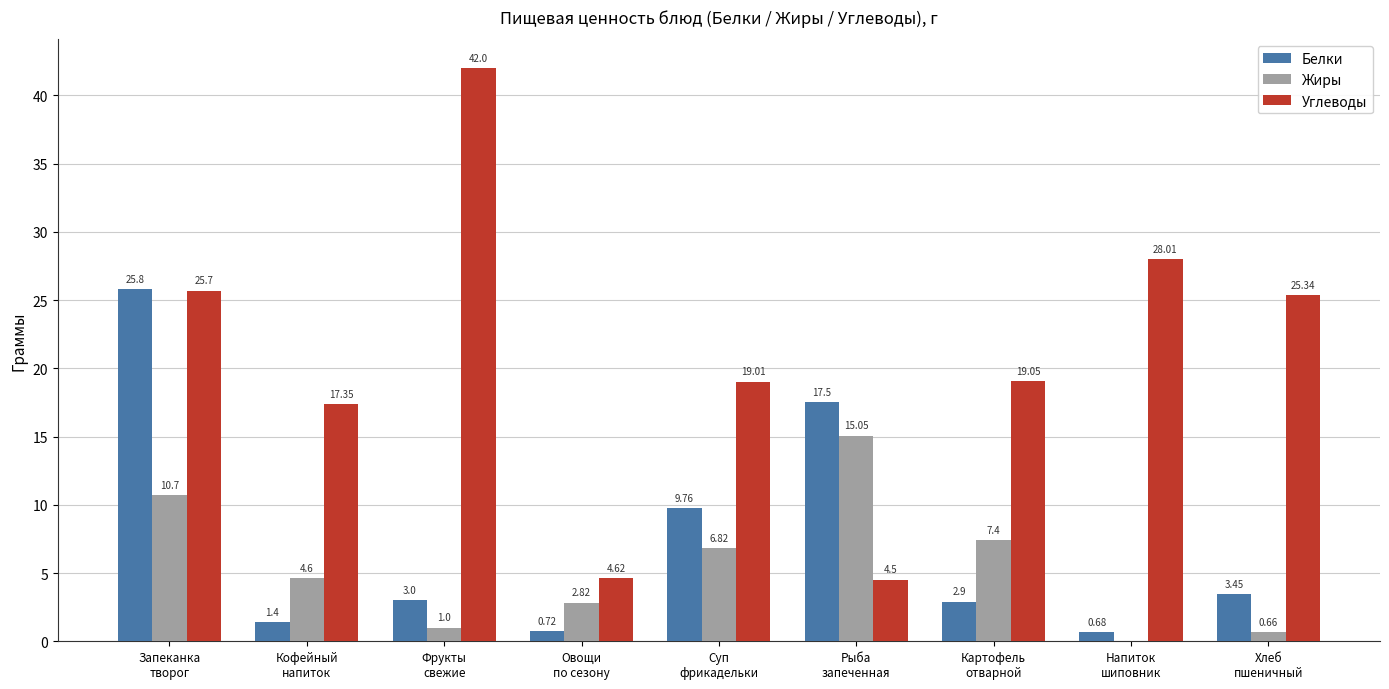

At which label is Белки closest to 13?

Суп
фрикадельки